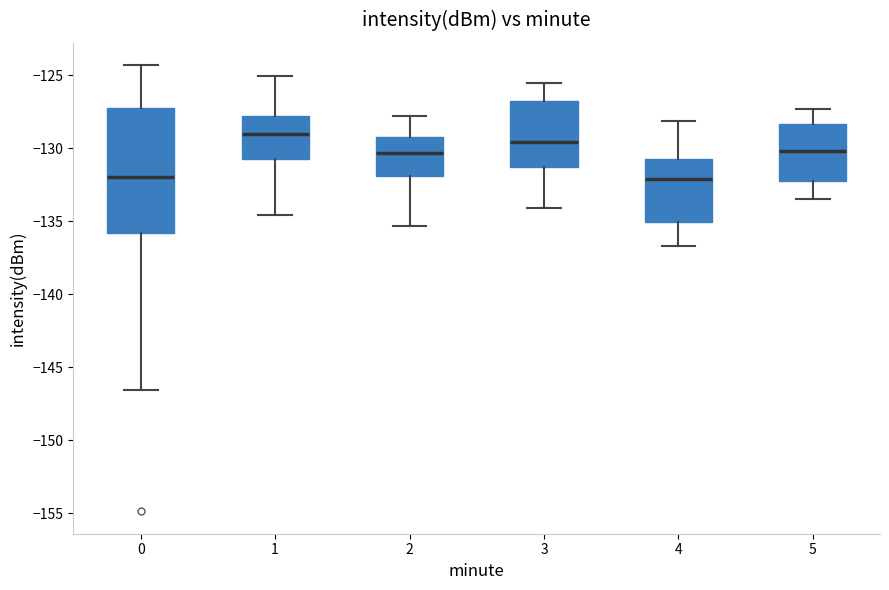

Reading left to right, transcribe this box plot: for each box, give where its median line is, the range the box spans, and where its two whiskers end, as read against the y-axis. The values are not printed on the chart, so give them approximately, as read against the axis.

0: median -132.0, box -136.0 to -127.5, whiskers -146.5 to -124.5
1: median -129.0, box -130.5 to -128.0, whiskers -134.5 to -125.0
2: median -130.5, box -132.0 to -129.0, whiskers -135.5 to -128.0
3: median -129.5, box -131.5 to -126.5, whiskers -134.0 to -125.5
4: median -132.0, box -135.0 to -130.5, whiskers -136.5 to -128.0
5: median -130.0, box -132.0 to -128.5, whiskers -133.5 to -127.5